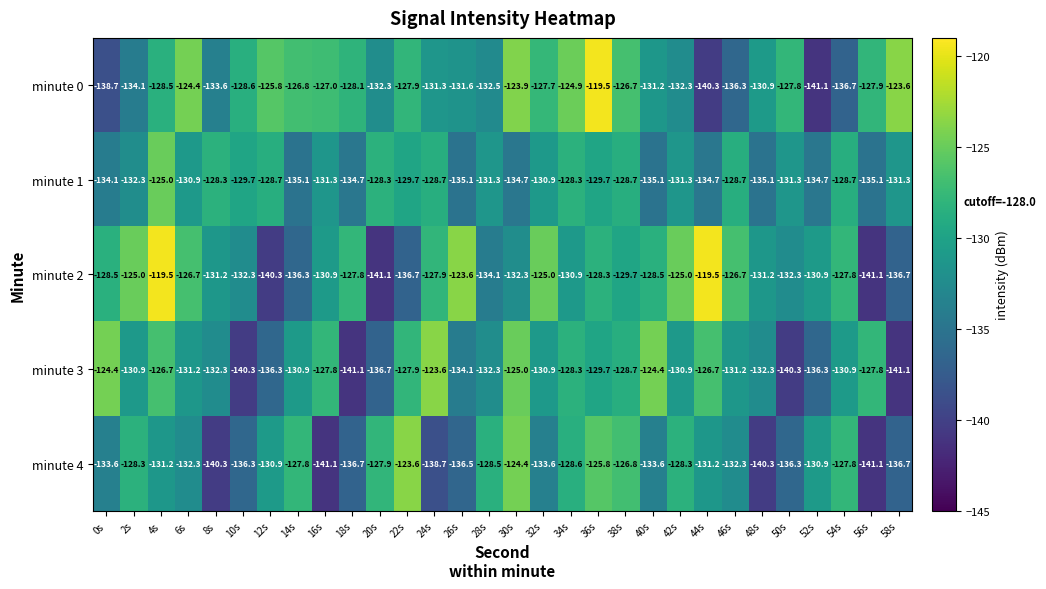

What is the maximum value shown in the chart?

-119.5